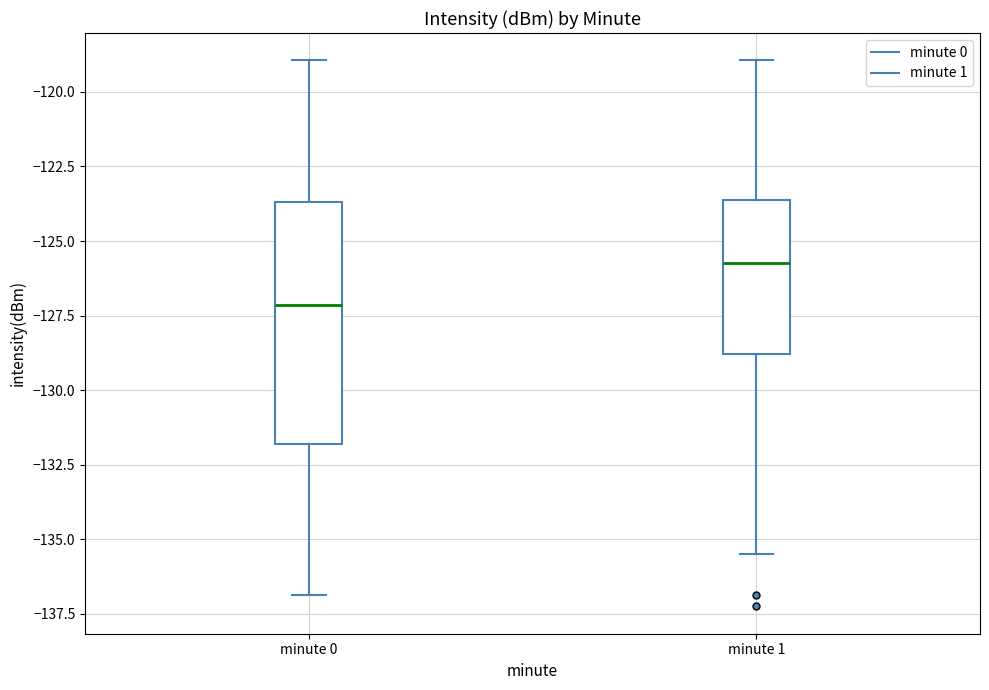

Comparing the boxes themselves (not the whiskers), which one is the tallest?

minute 0